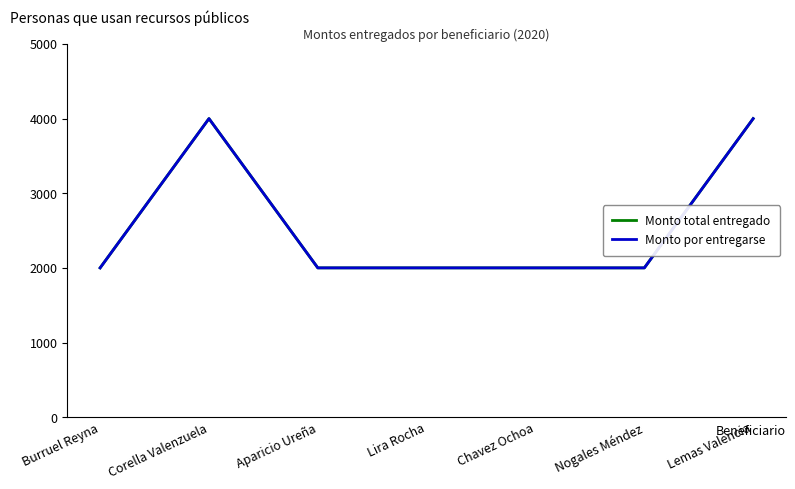

Is this an area chart (filled region under the line)?

No